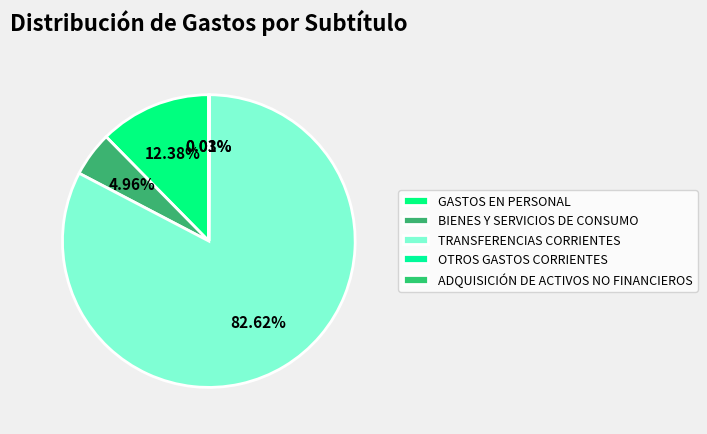

Which category has the biggest portion of the pie?

TRANSFERENCIAS CORRIENTES